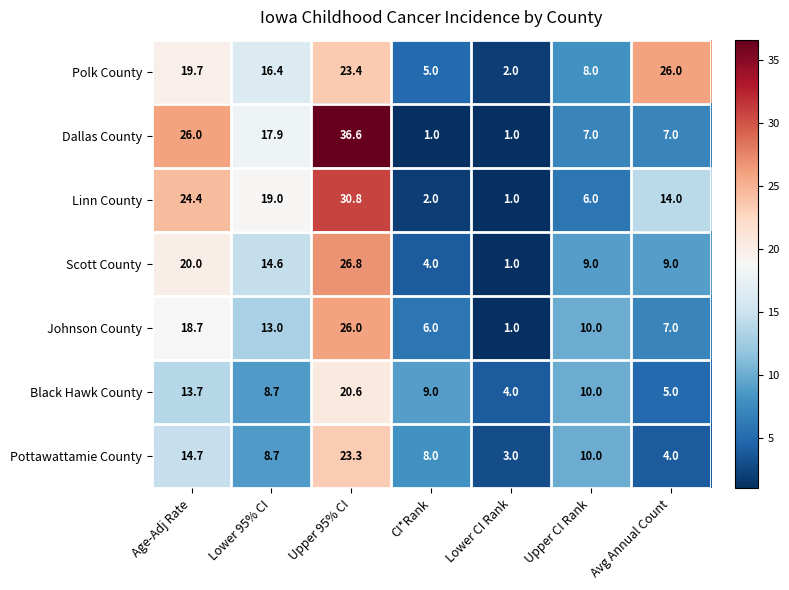

What is the difference between the Polk County values at CI*Rank and Upper CI Rank?

3.0